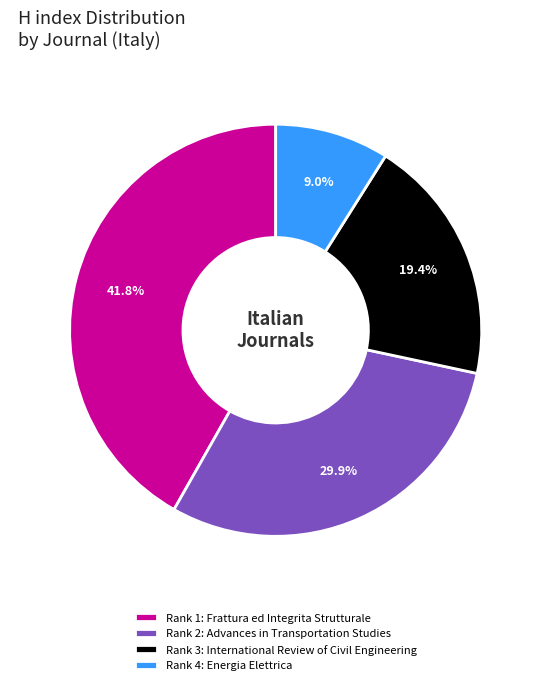

Does any single category account for the majority?

No